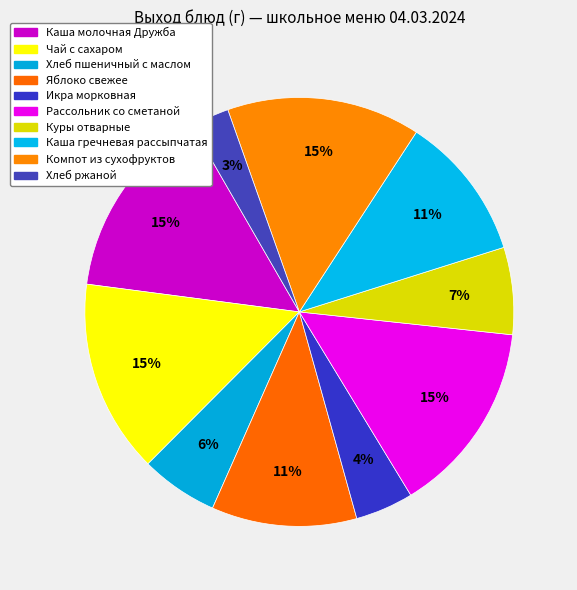

To the nearest percent, what is the combined percentage of Икра морковная and Чай с сахаром?

19%